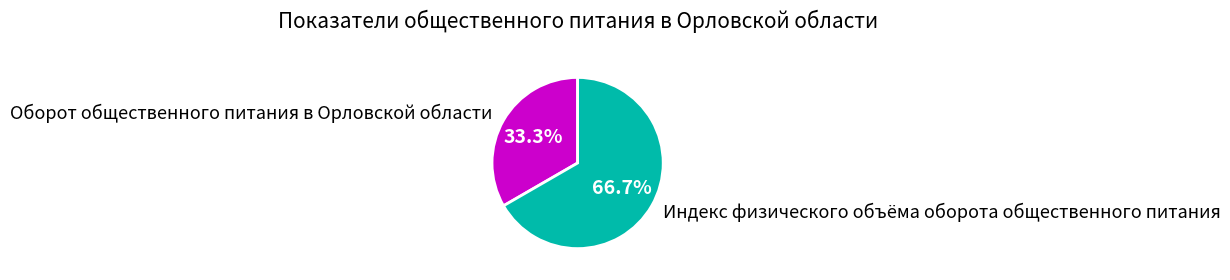

How many slices are in this pie chart?

2